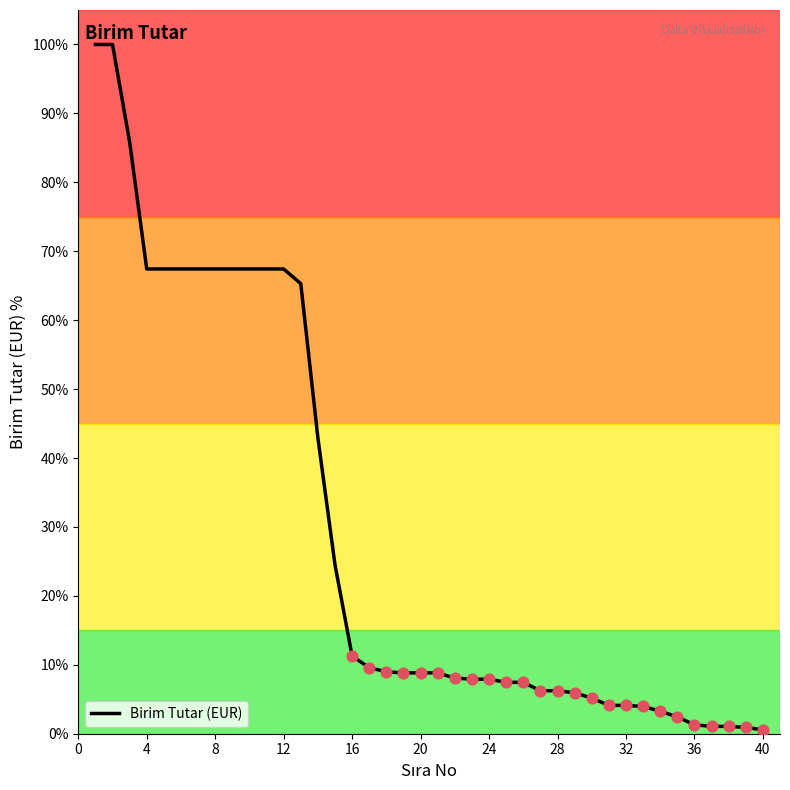

What is the difference between the maximum and minimum values?

99.4